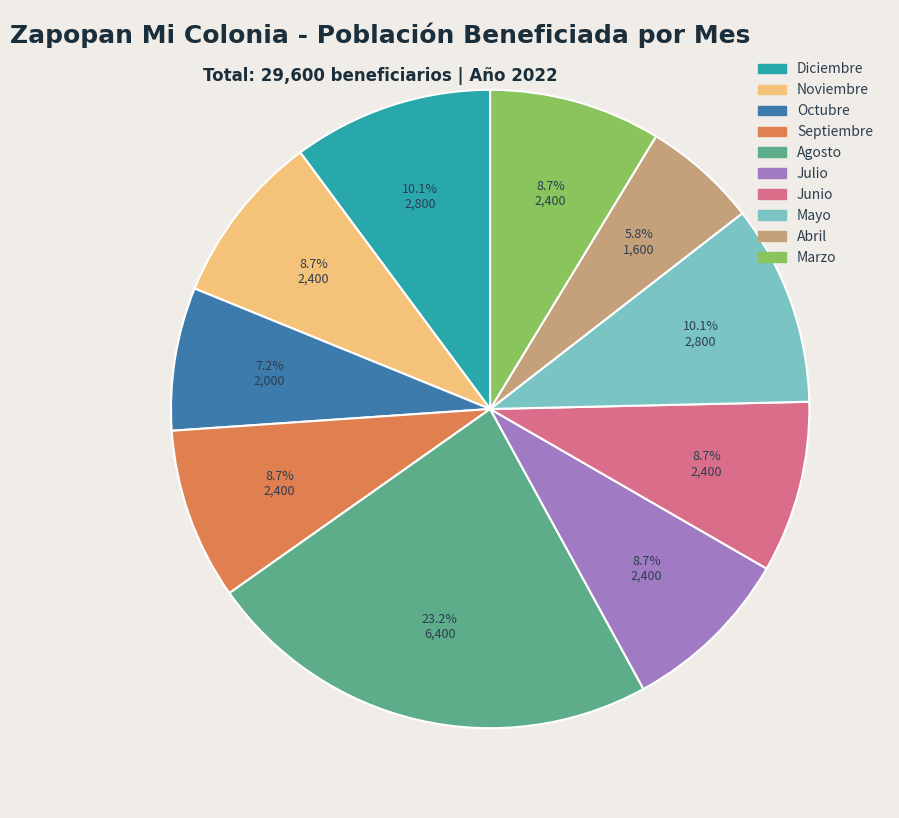

What percentage do Abril and Agosto together represent?

29.0%